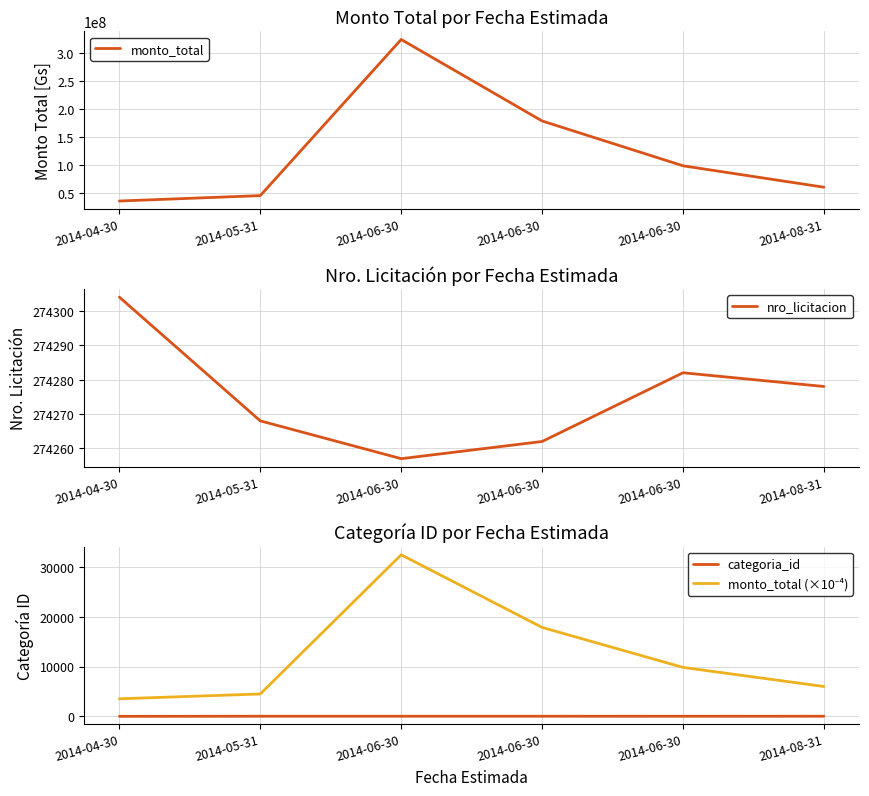

True or false: nro_licitacion and monto_total (×10⁻⁴) cross at least once.

False